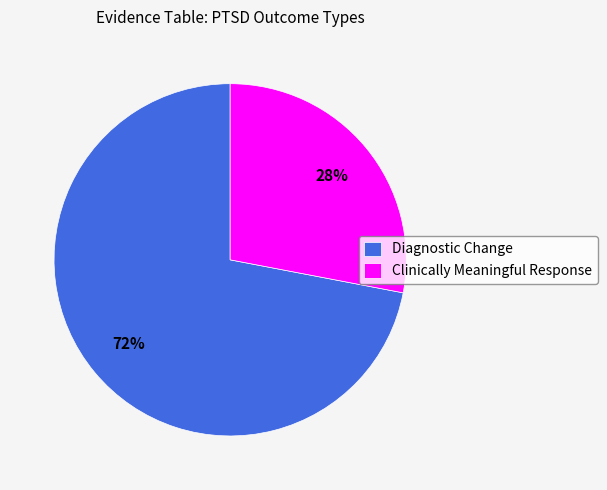

Is it true that Clinically Meaningful Response is 20% of the pie?

False